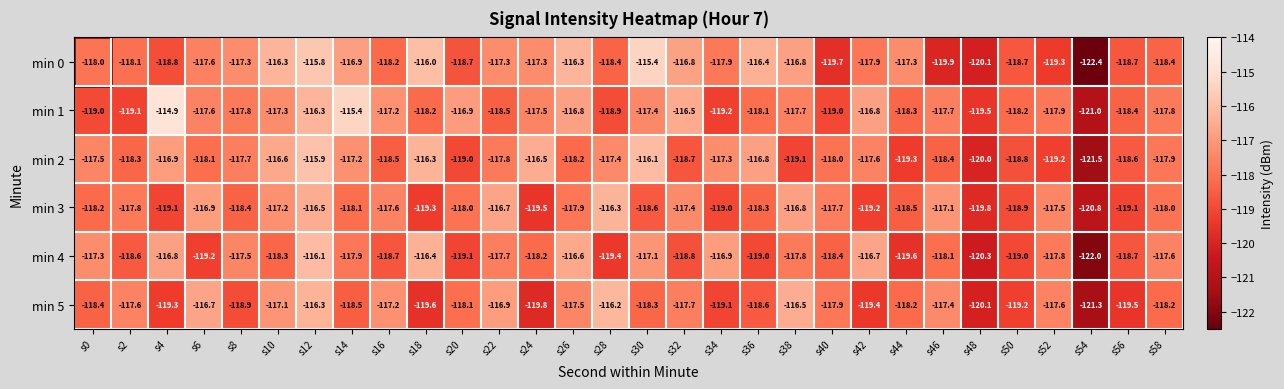

What is the smallest value displayed?

-122.4